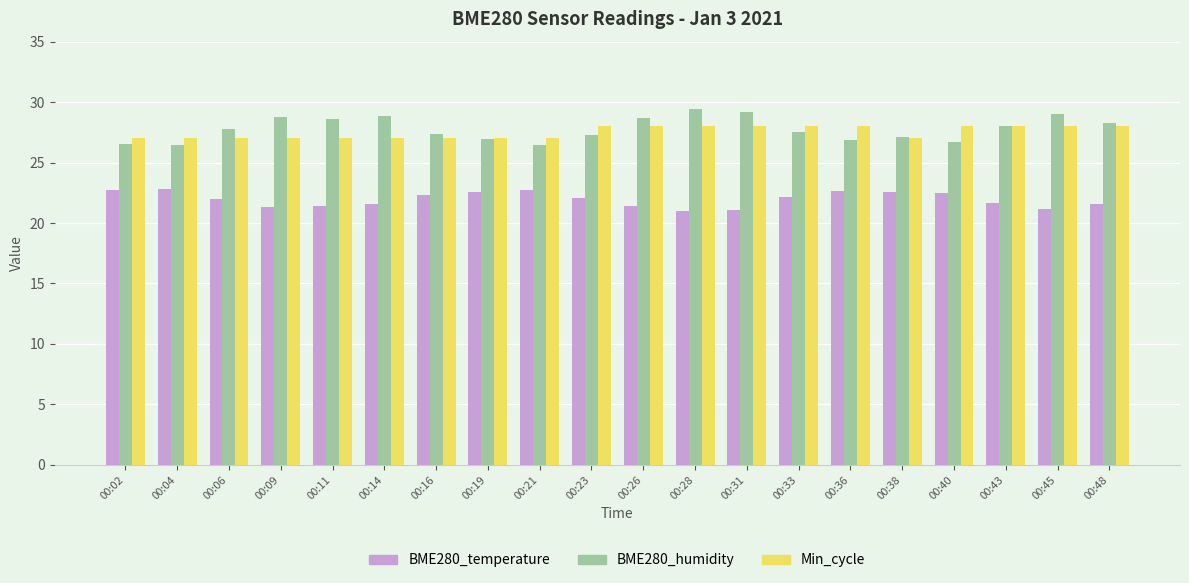

The value of Min_cycle at 00:14 is 48.3. True or false?

False